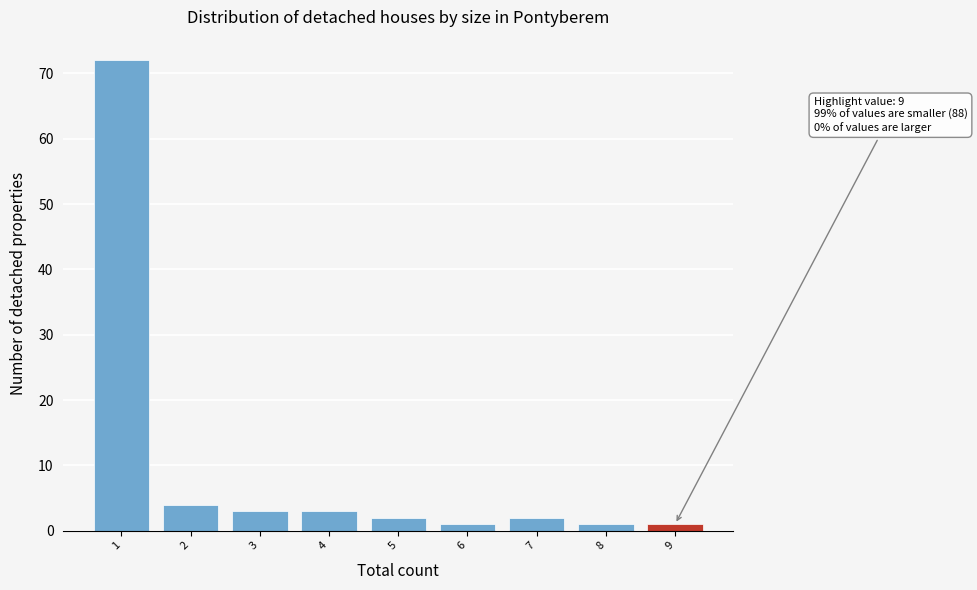

Over which range of the x-axis is the bar tallest?

0.5 to 1.5